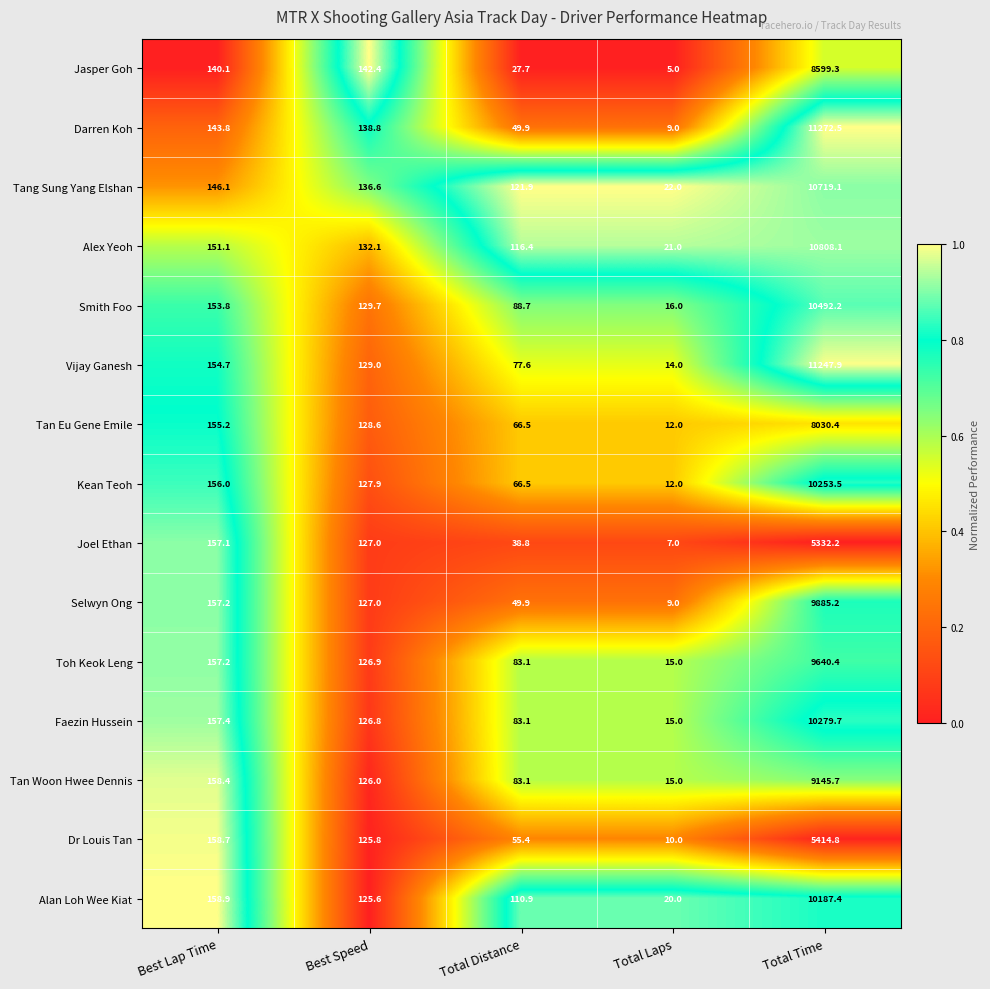

How many data points does each series have?

5